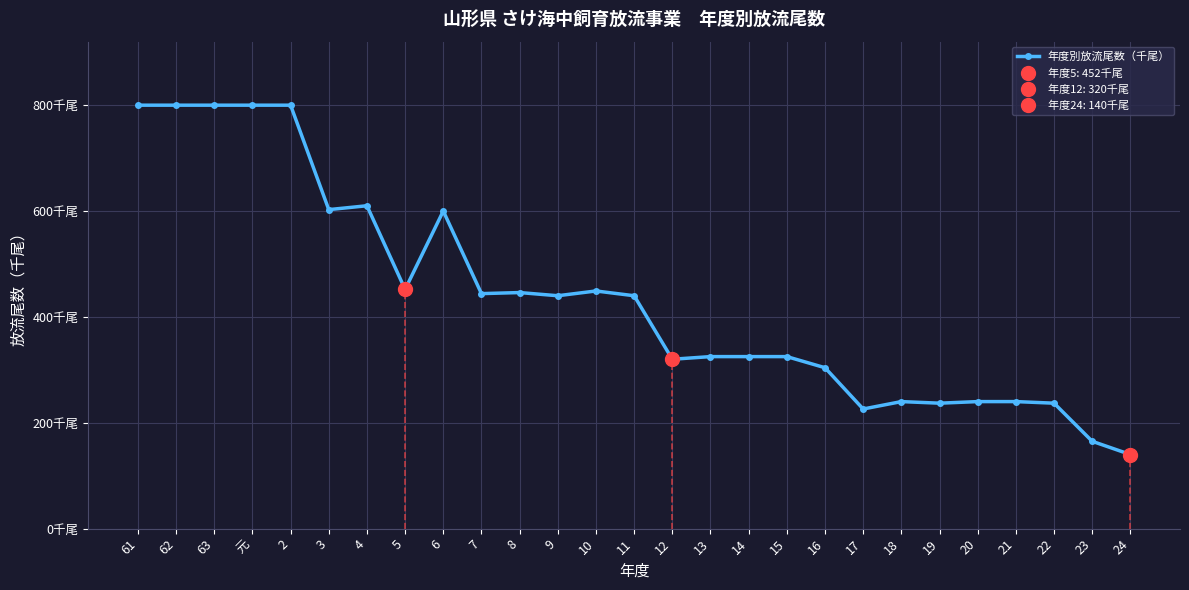

What is the difference between the values at 21 and 10?

209.0